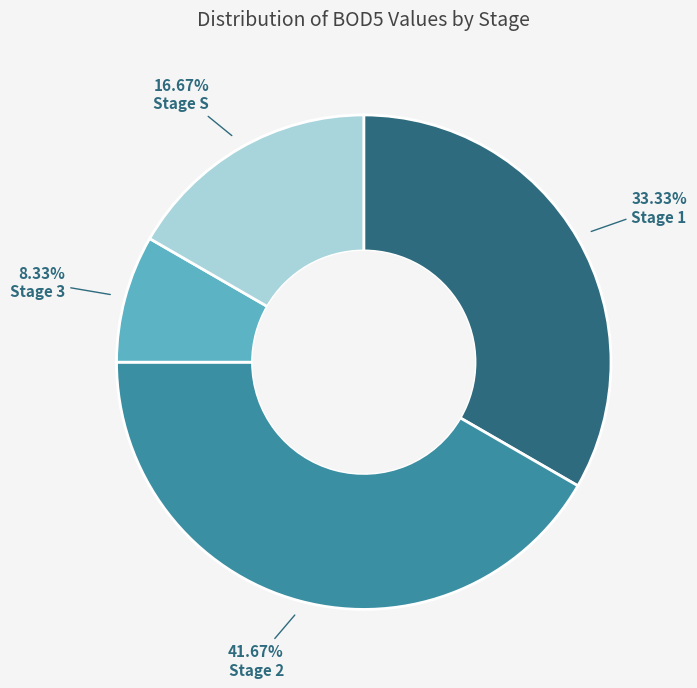

Which slice is the largest?

Stage 2